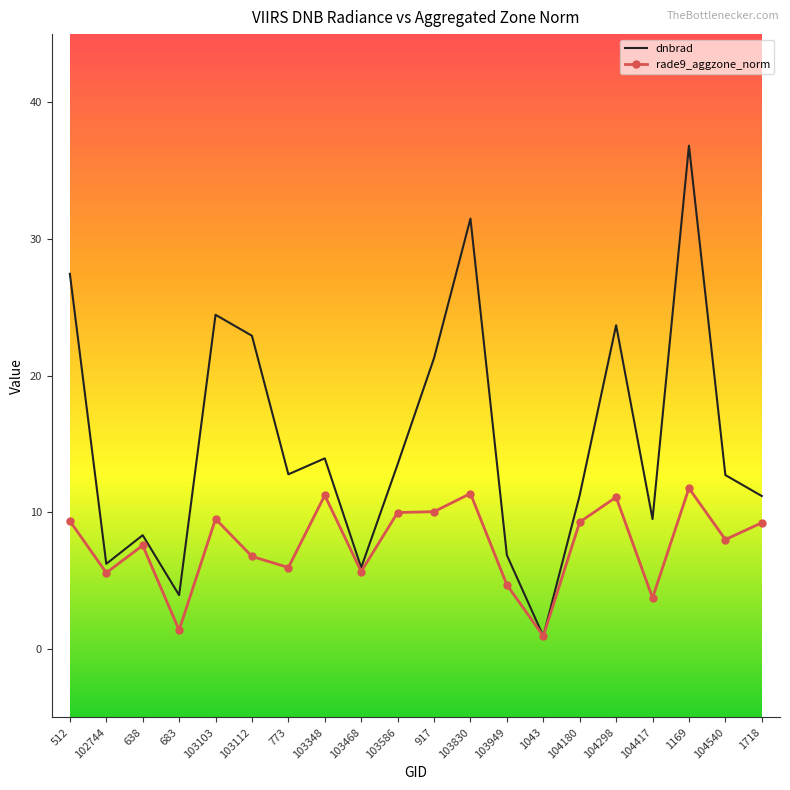

Between 1169 and 104540, which series saw the biggest shift?

dnbrad